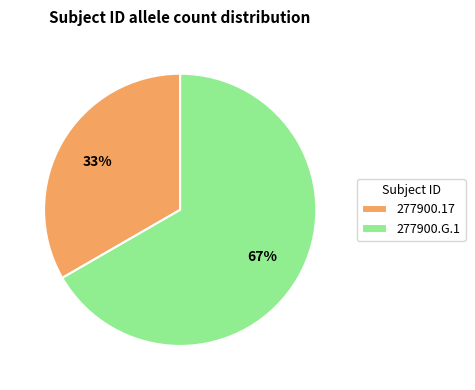

Which slice is the largest?

277900.G.1